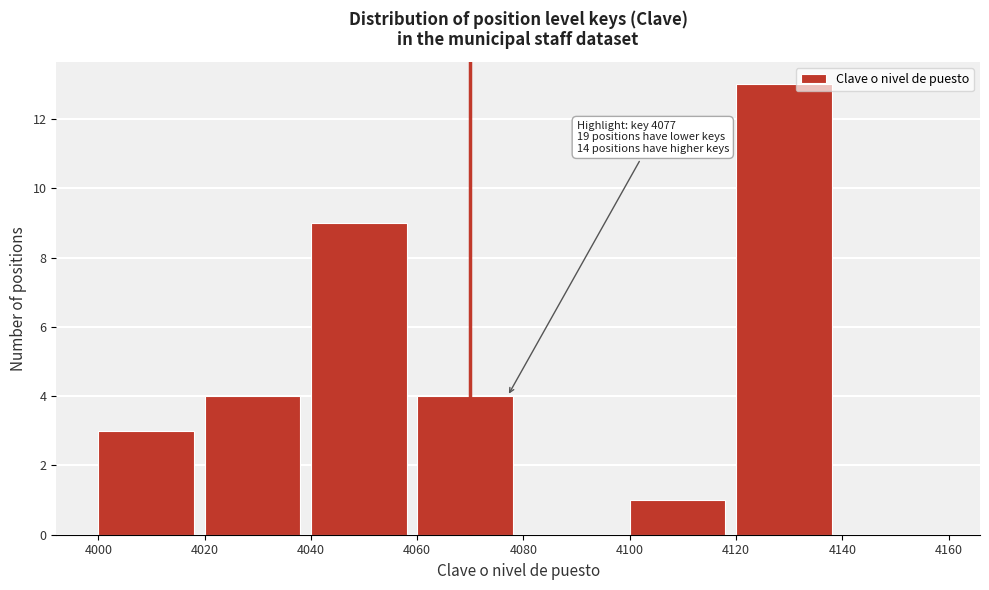

Over which range of the x-axis is the bar tallest?

4120 to 4140